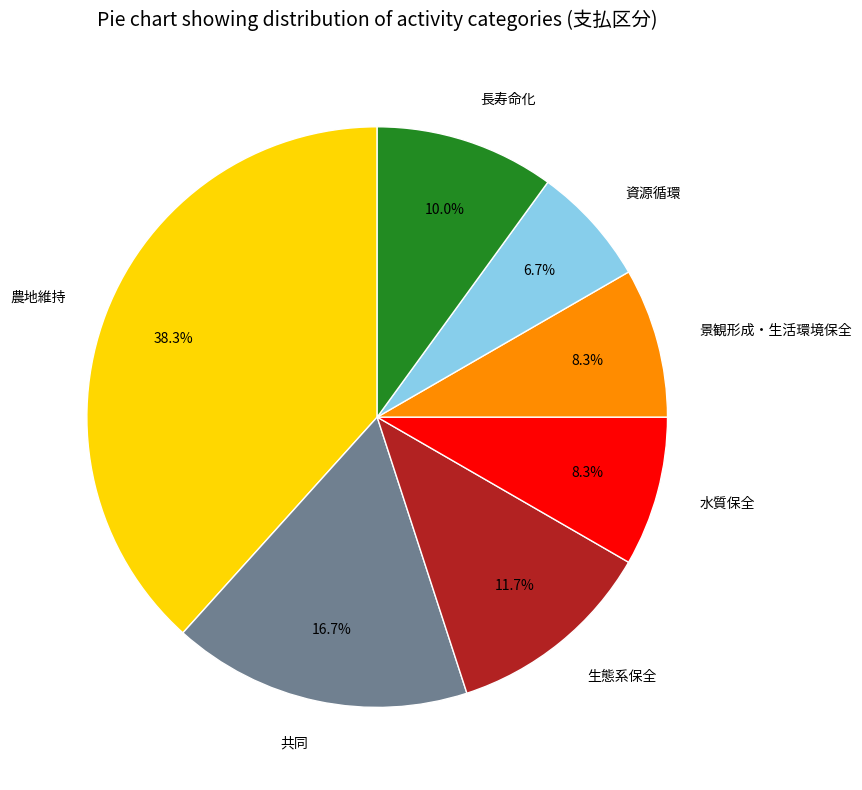

Is the sum of 資源循環 and 生態系保全 greater than half?

No